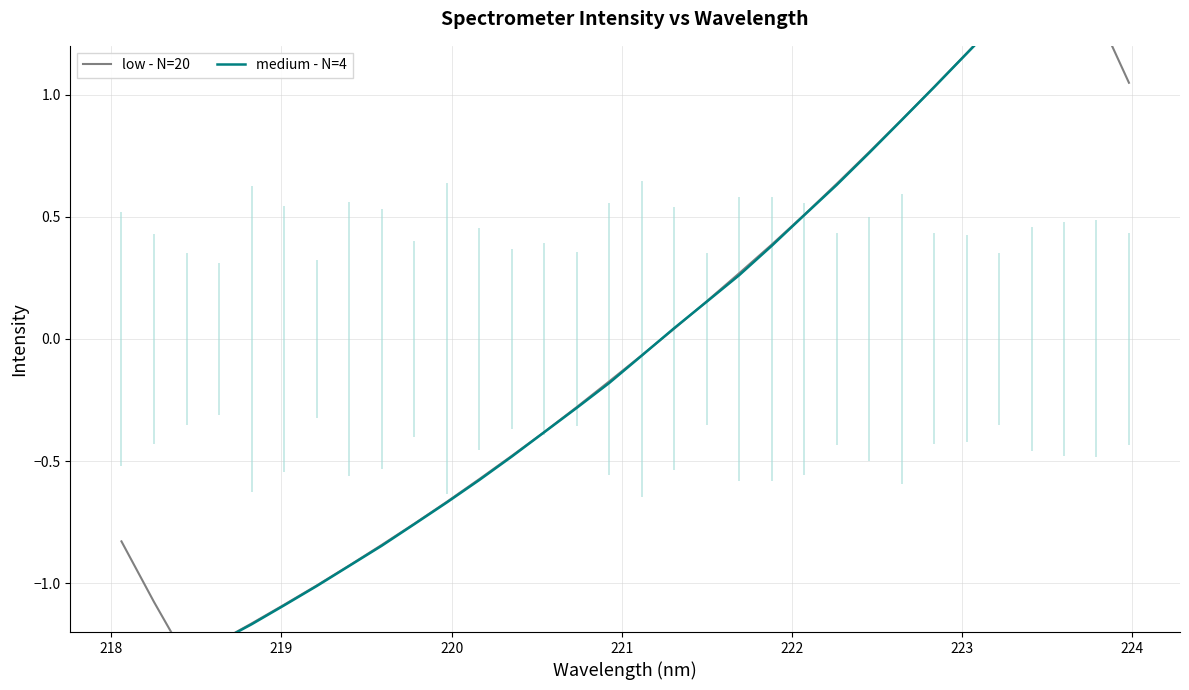

Which series contains the highest Y value?

medium - N=4